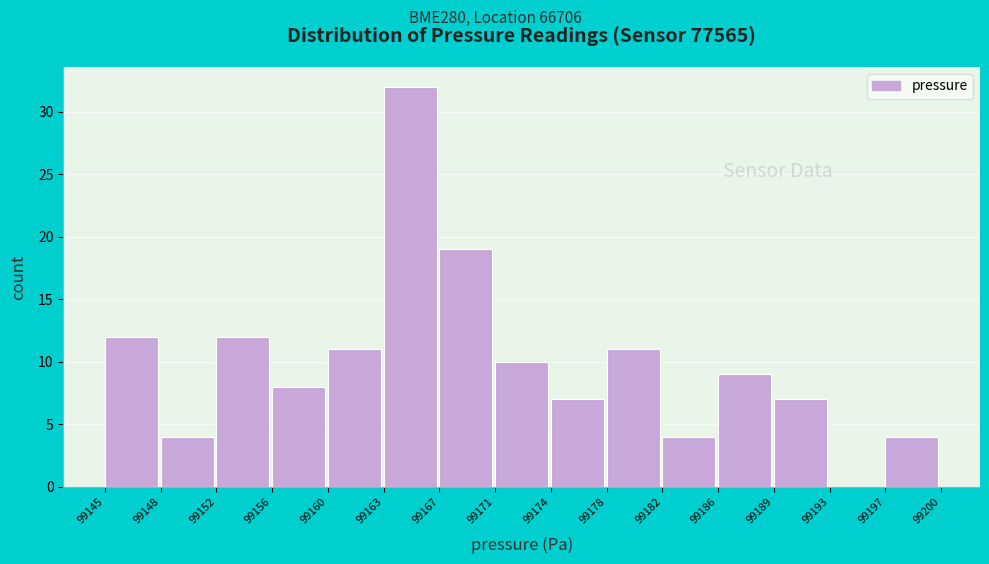

How tall is the bar that spans 99186 to 99189 on the x-axis? The values are not printed on the chart, so give them approximately, as read against the axis.

9